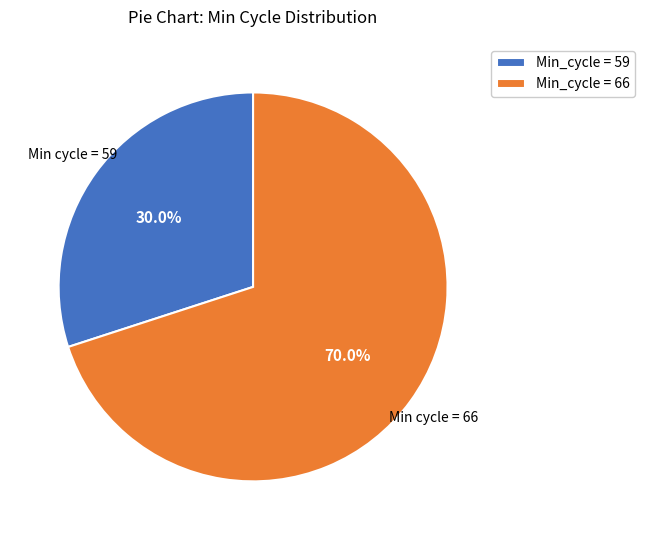

Which has a higher value, Min_cycle = 59 or Min_cycle = 66?

Min_cycle = 66